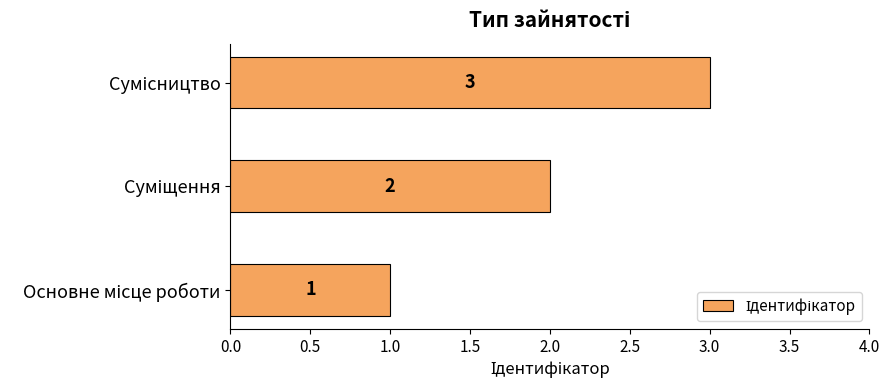

What is the sum of all values?

6